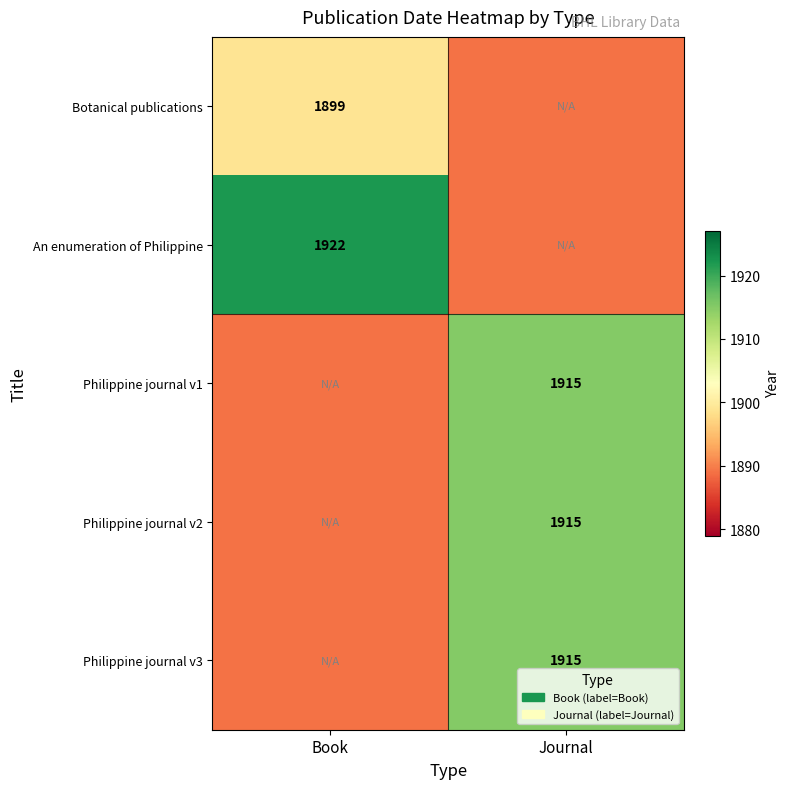

True or false: An enumeration of Philippine has a value of 1922 at Book.

True